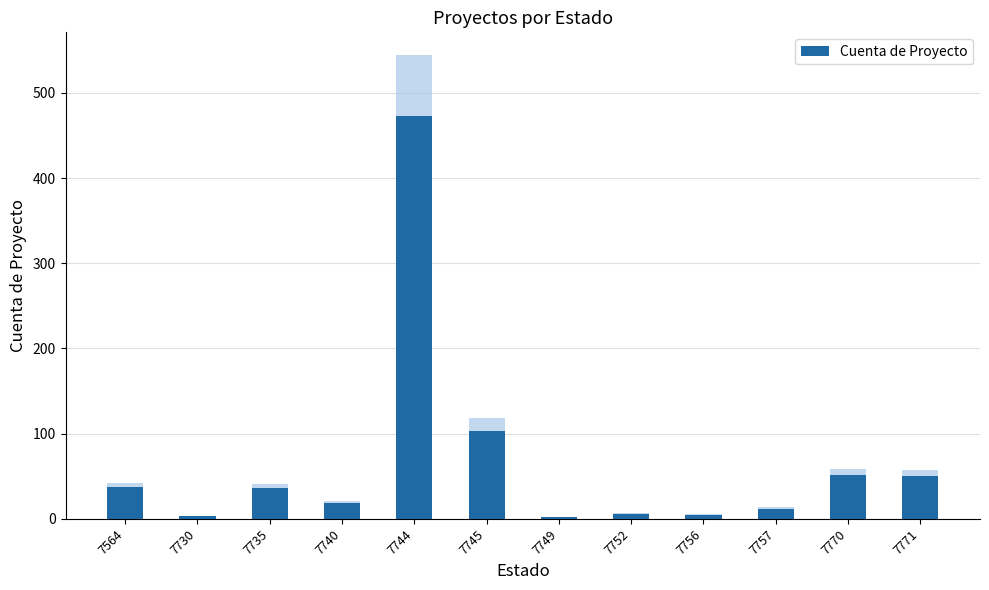

What is the change in value from 7735 to 7749?

-34